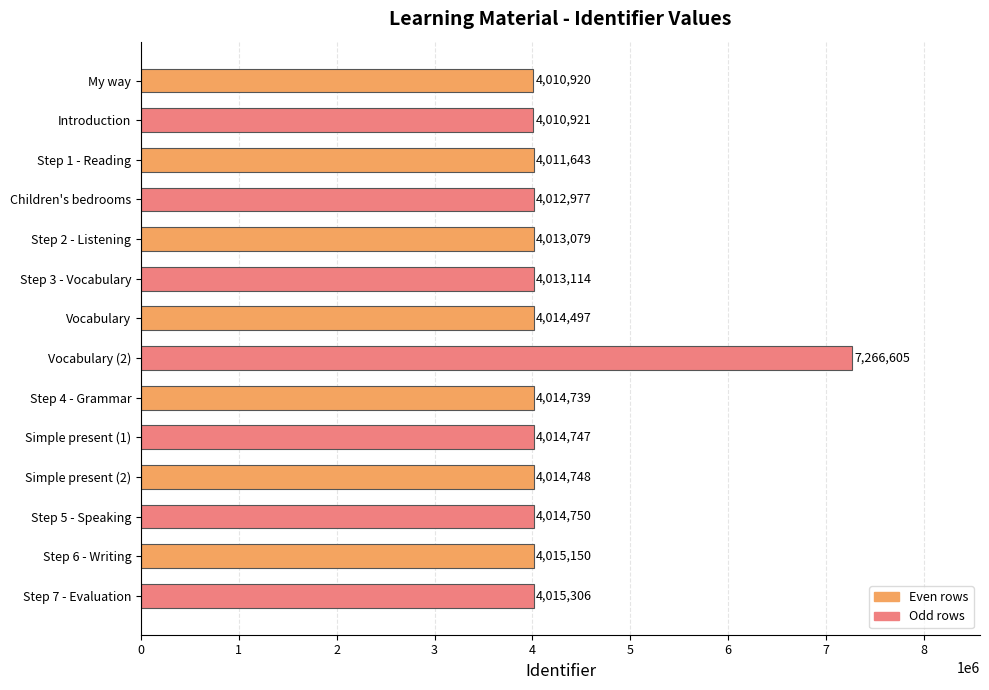

At which label is the value closest to 5638762?

Step 7 - Evaluation